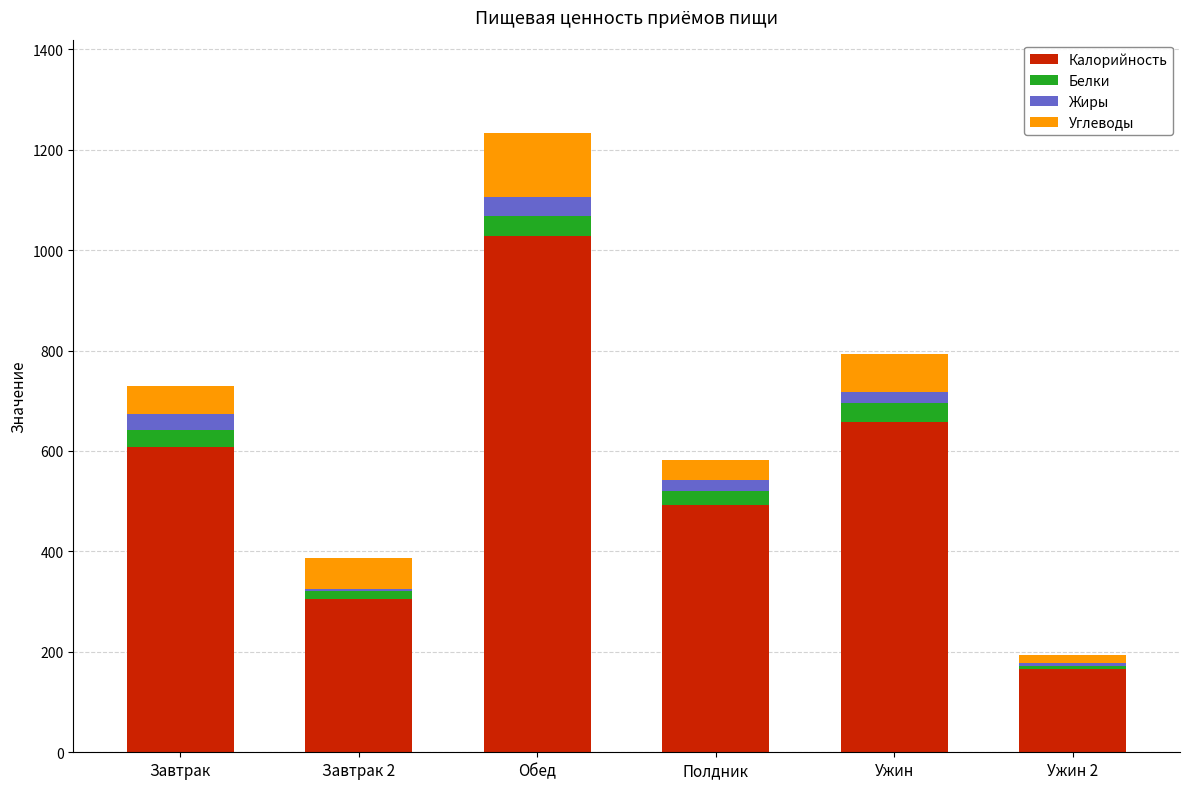

Reading right to left, transcribe the values for Калорийность.

Ужин 2=165	Ужин=658	Полдник=492	Обед=1028	Завтрак 2=305	Завтрак=607